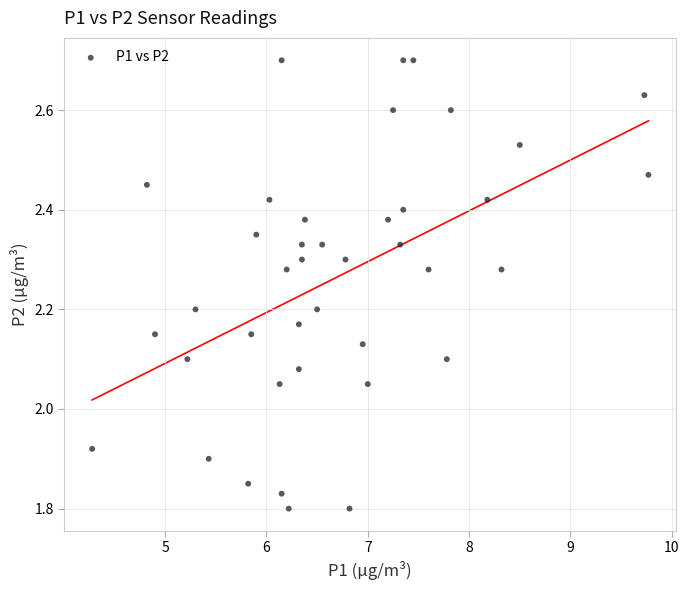

What is the range of X values (max minus min)?

5.5